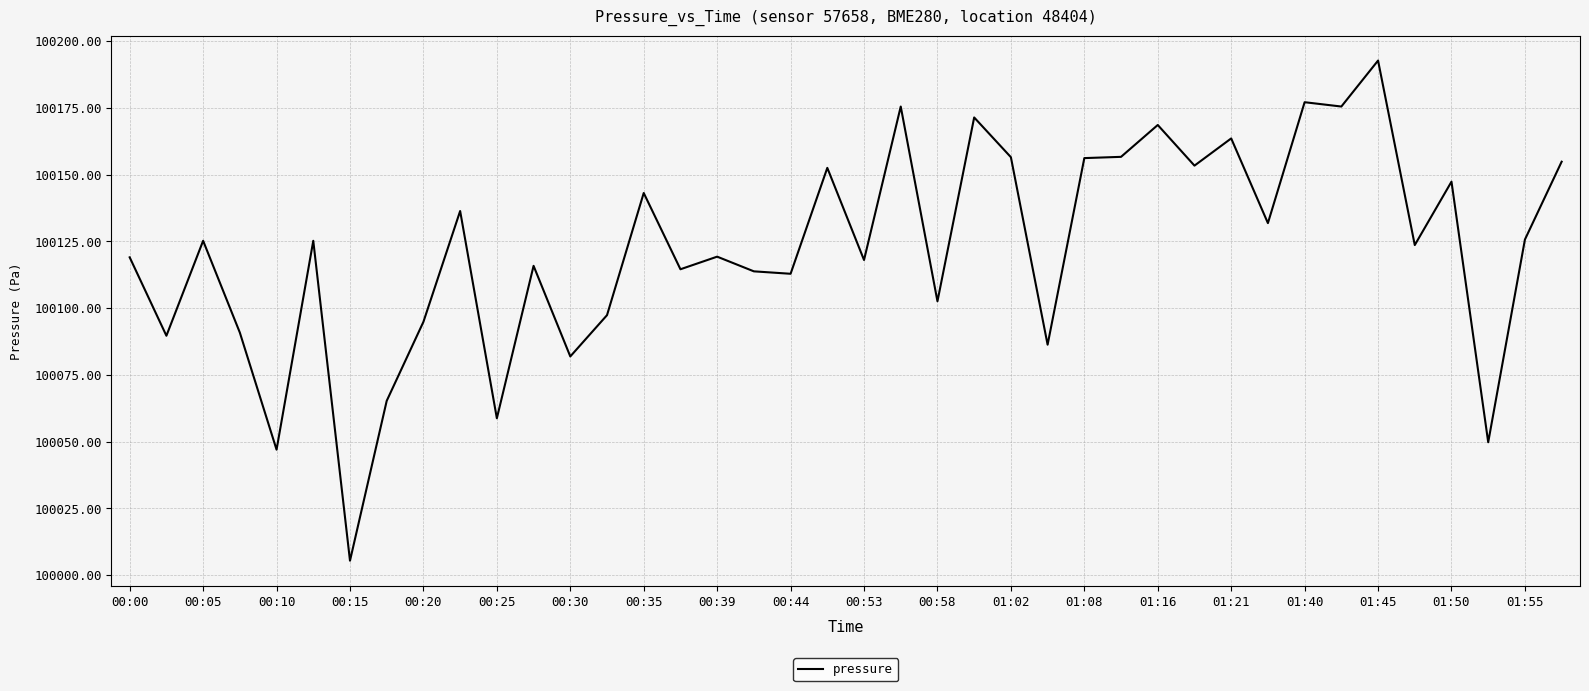

What is the difference between the maximum and minimum values?

187.3